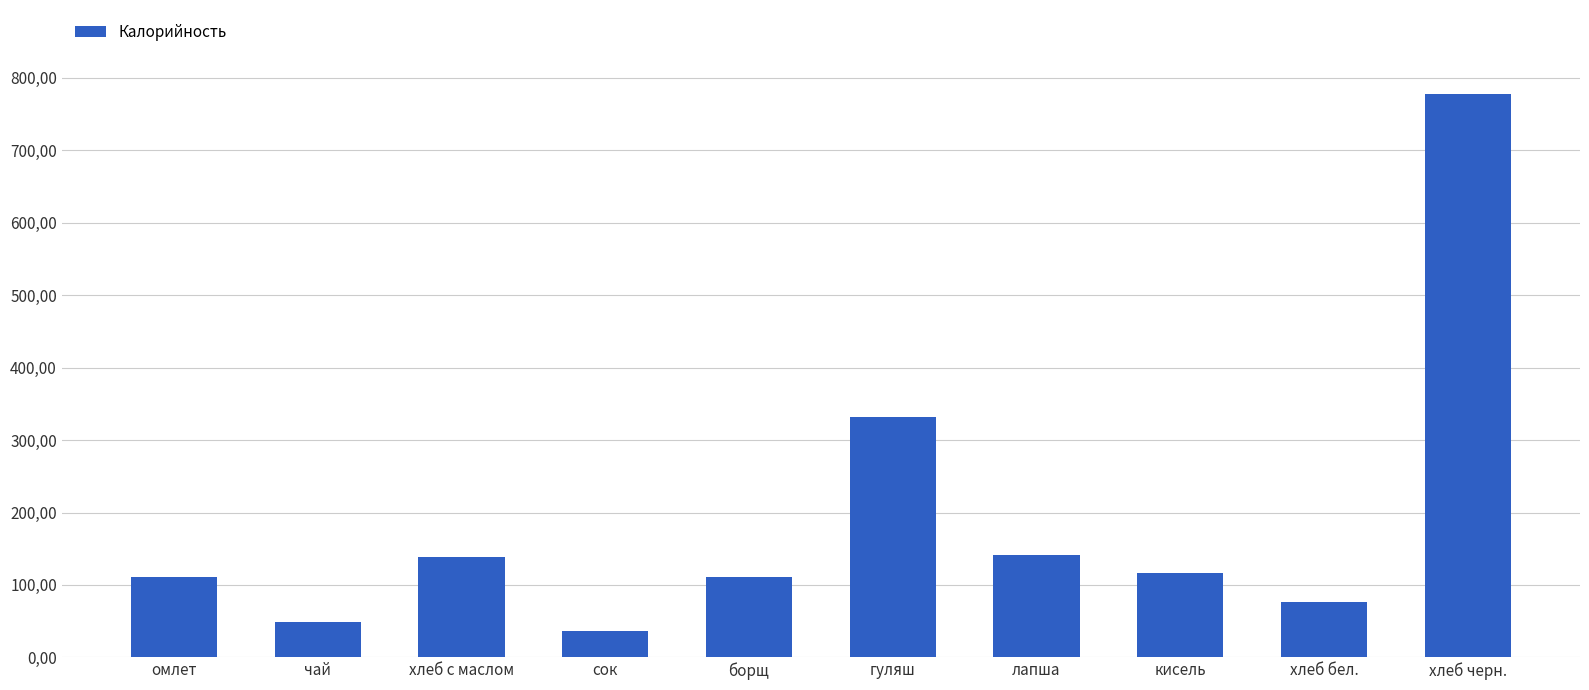

Rank the categories by value from highest to lowest.

хлеб черн., гуляш, лапша, хлеб с маслом, кисель, омлет, борщ, хлеб бел., чай, сок